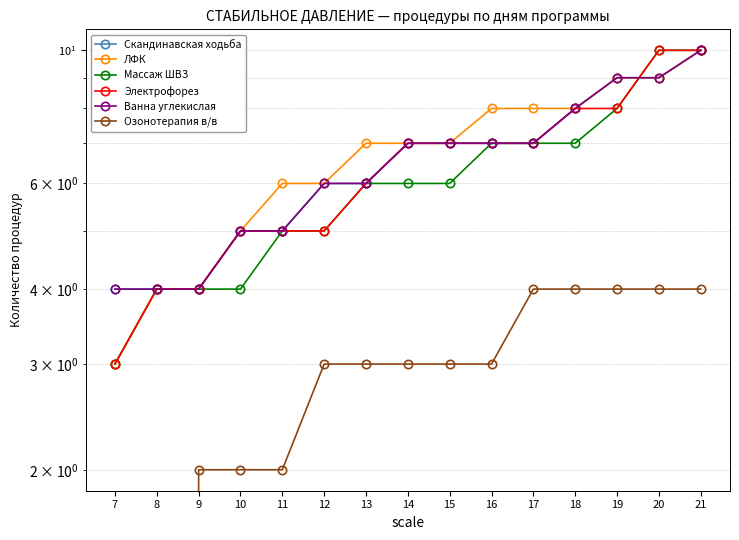

True or false: Ванна углекислая and Массаж ШВЗ cross at least once.

True